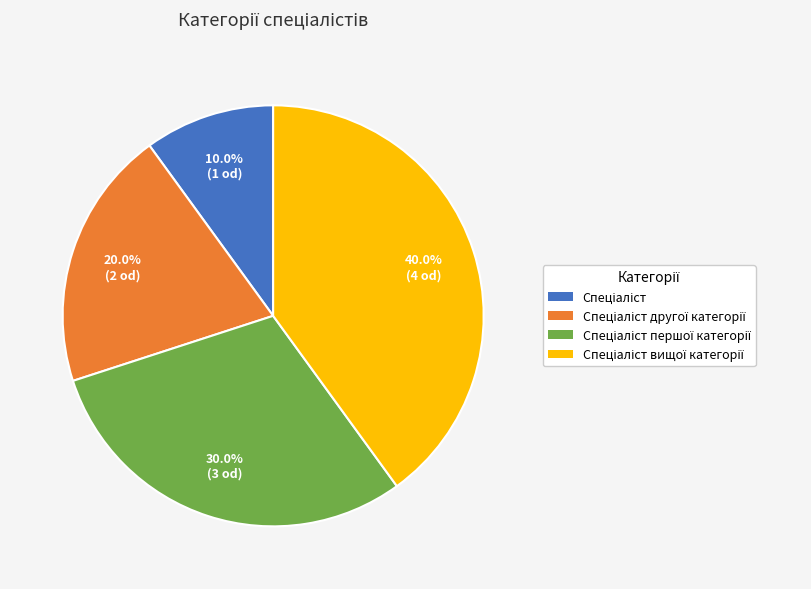

Is there any slice that represents more than half of the pie?

No